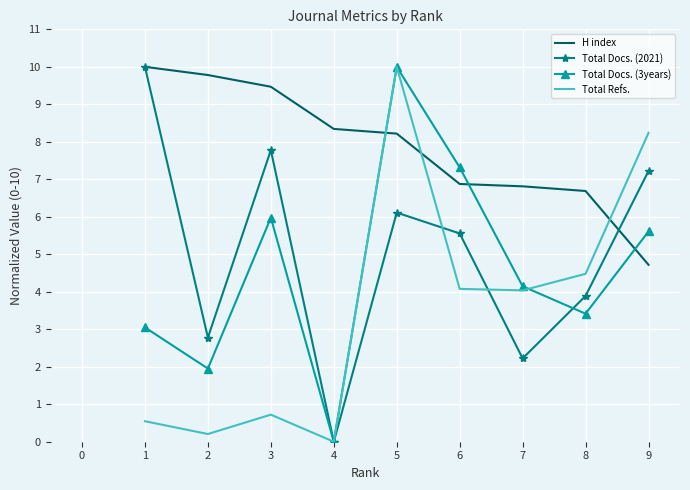

Which series changed the most between 5 and 7?

Total Refs.